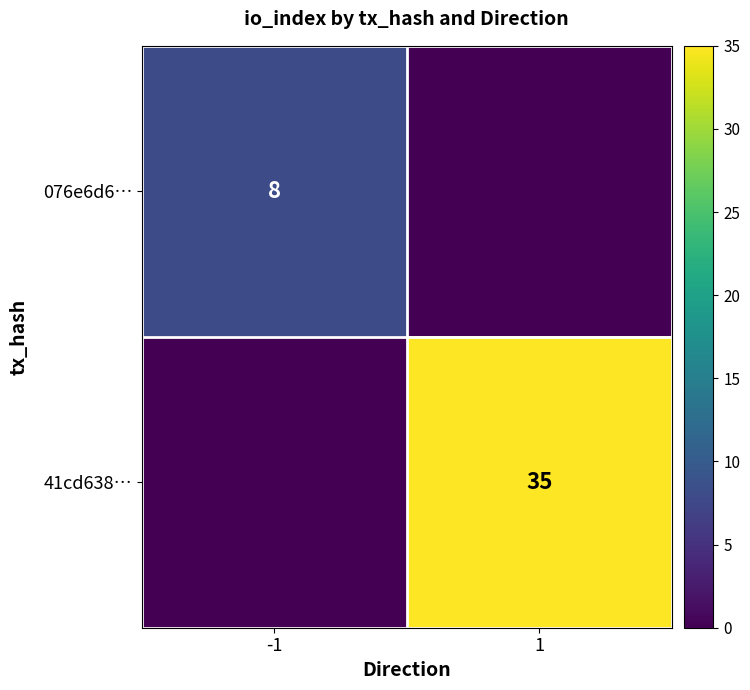

Is it true that 41cd638… equals 35 at 1?

True